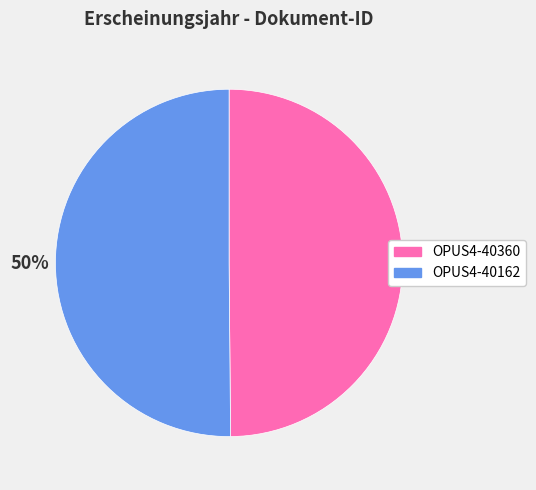

What percentage is the OPUS4-40162 slice, to the nearest percent?

50%